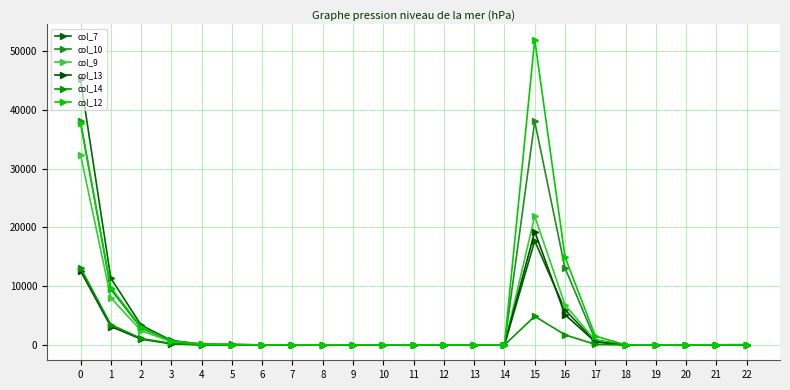

Does the chart have visible grid lines?

Yes